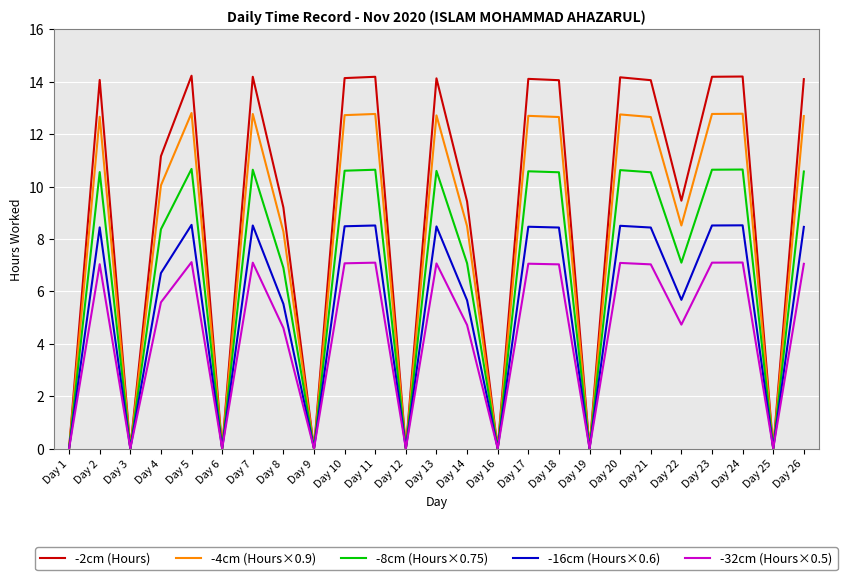

What is the difference between the highest and lowest values at Day 7?

7.1